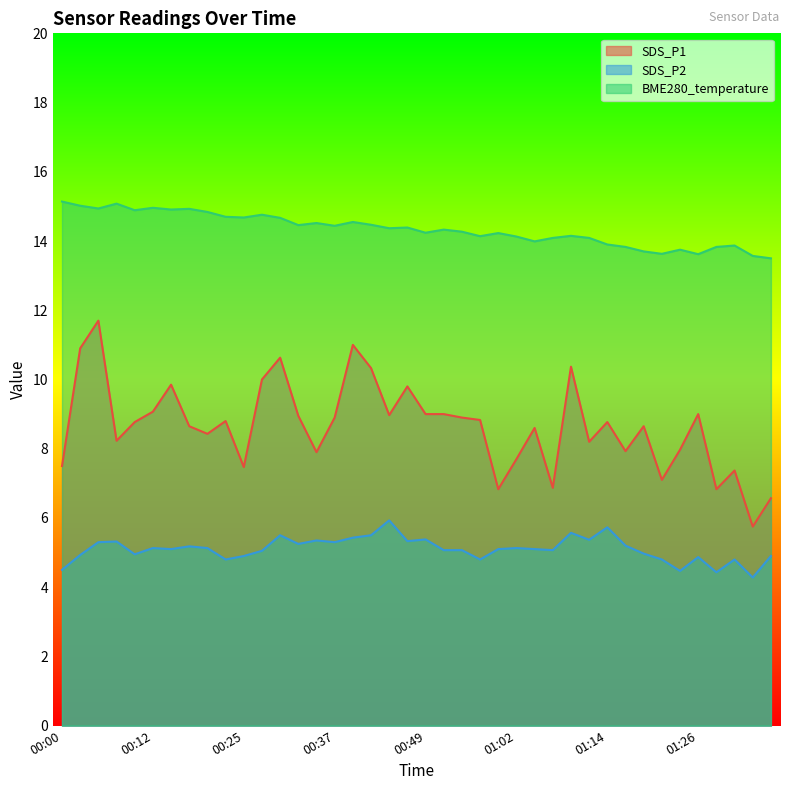

True or false: BME280_temperature and SDS_P2 intersect in this chart.

False